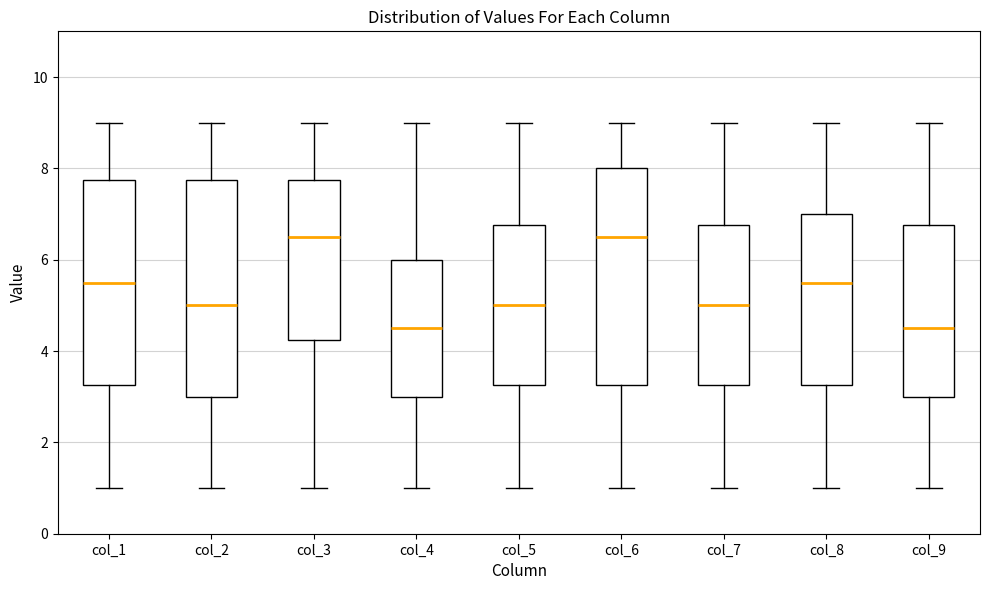

Where is the lower edge of the box for col_7 on the y-axis? The values are not printed on the chart, so give them approximately, as read against the axis.

3.2